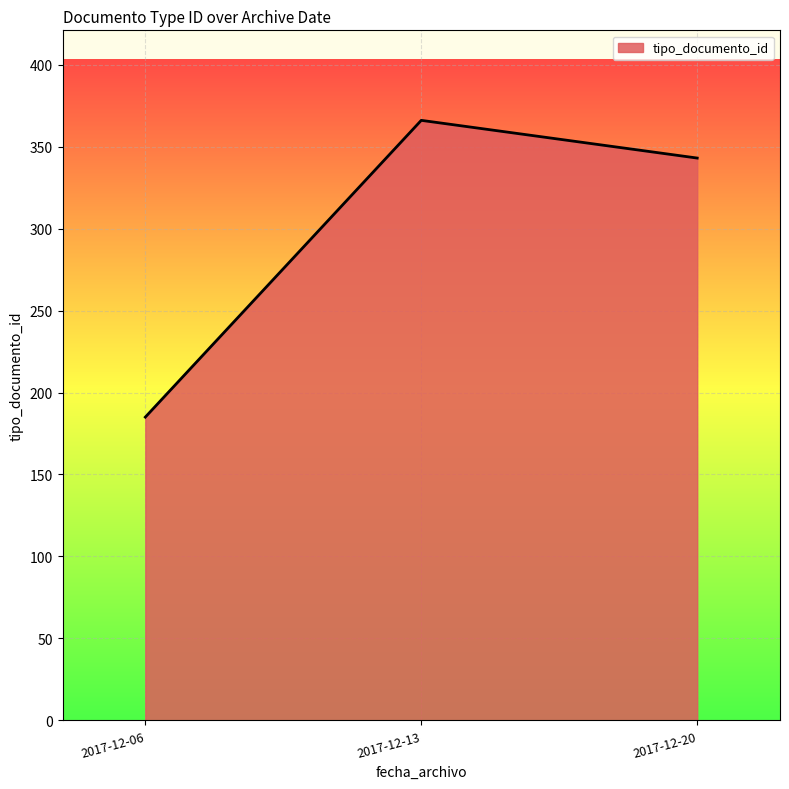

At which label is the value closest to 275?

2017-12-20